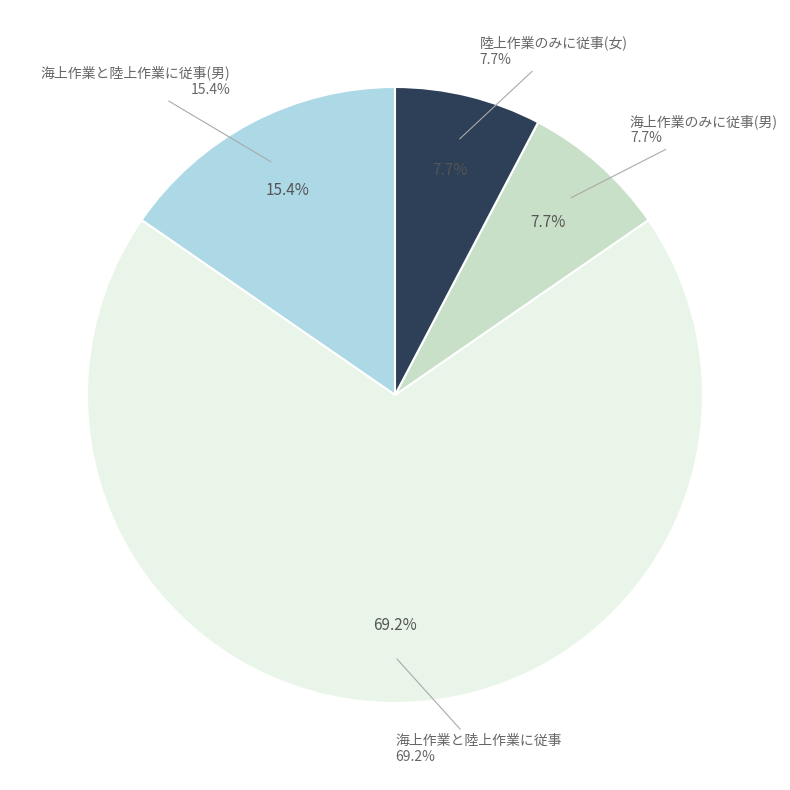

Count the number of slices in the pie.

4